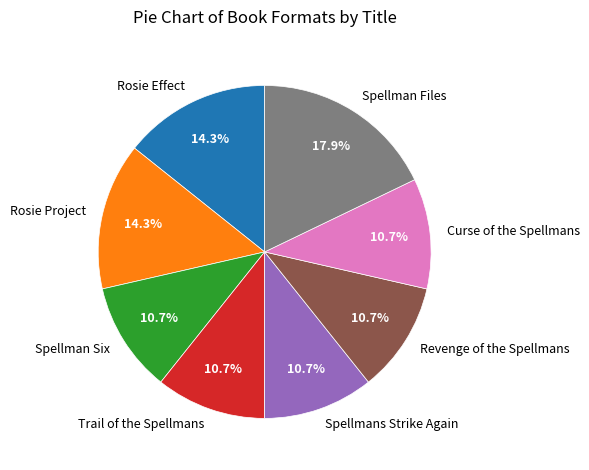

How many slices are in this pie chart?

8